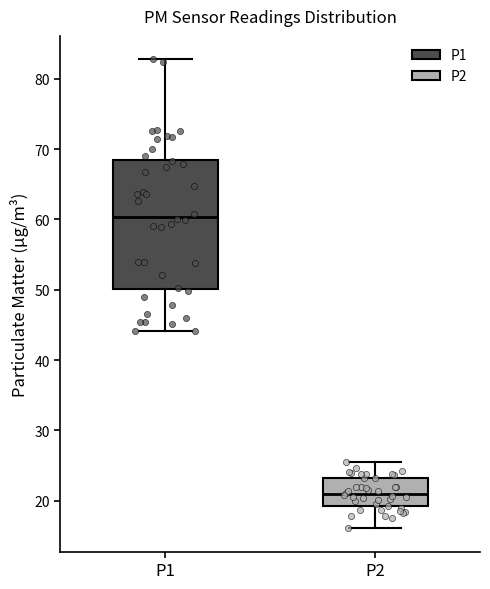

Where does the lower whisker of the box for P1 end on the y-axis? The values are not printed on the chart, so give them approximately, as read against the axis.

44